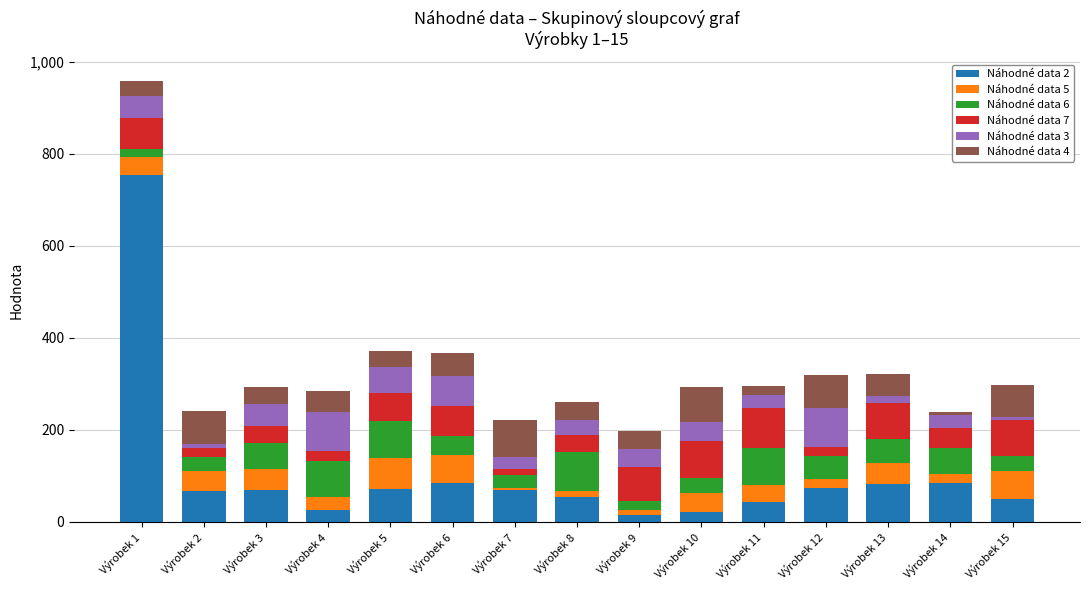

At which category is the sum across all series the highest?

Výrobek 1